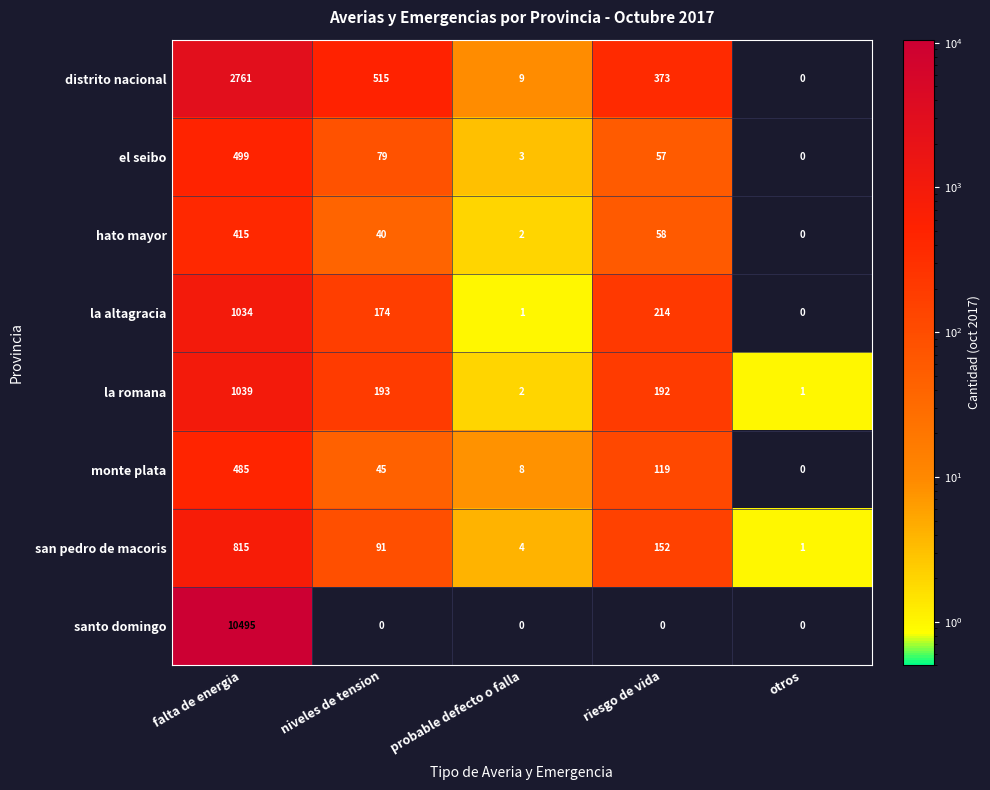

What is the greatest value displayed?

10495